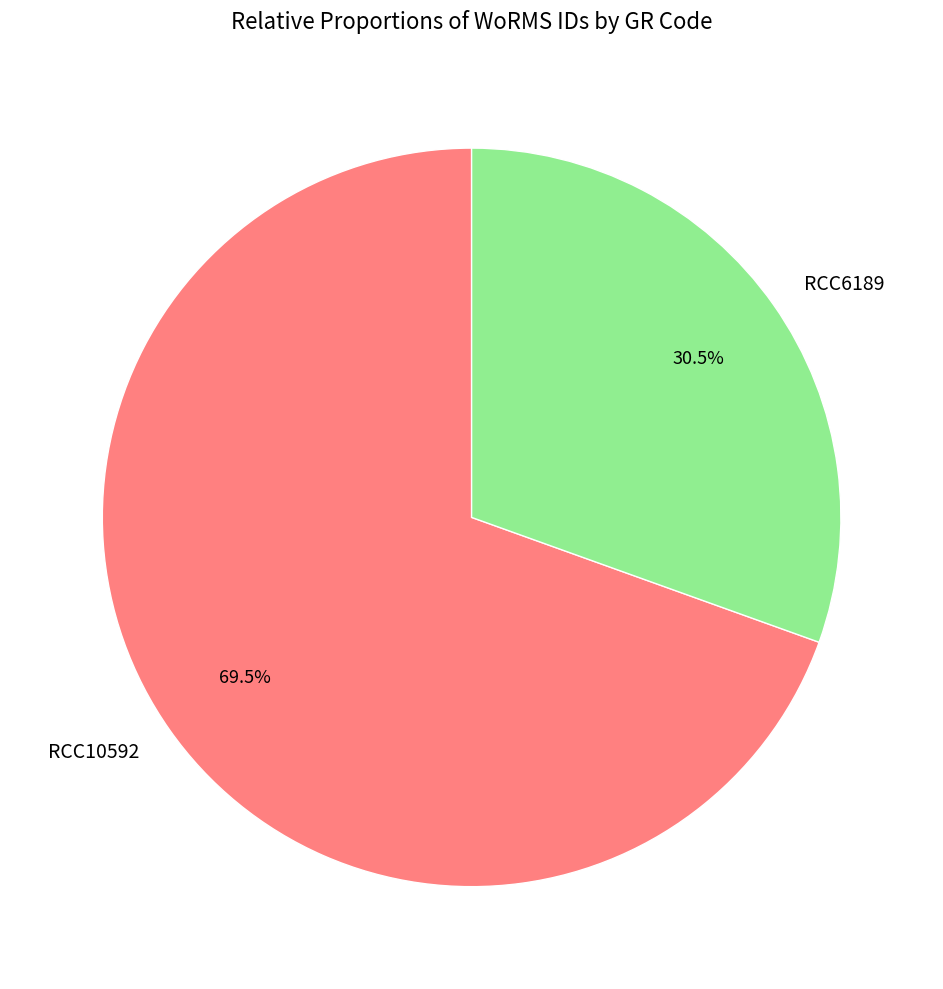

Is there any slice that represents more than half of the pie?

Yes